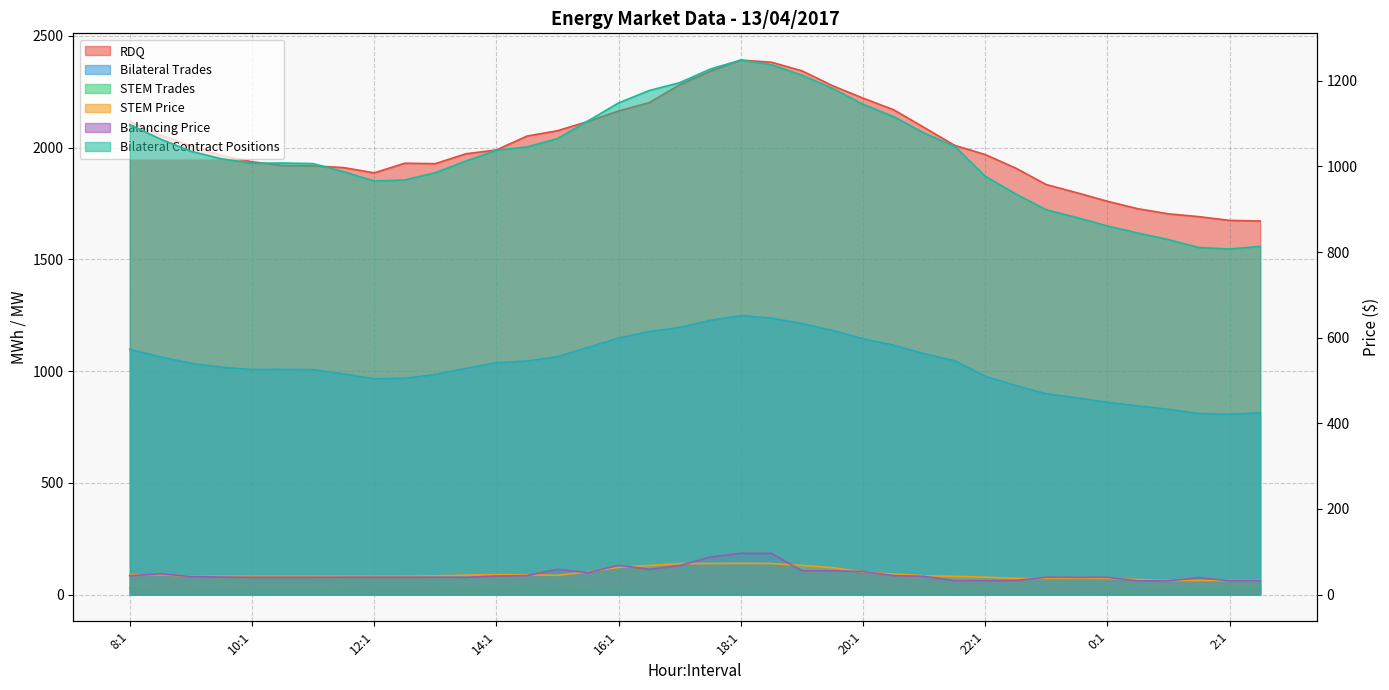

Is the value of Balancing Price at 23:1 greater than the value of Bilateral Contract Positions at 9:1?

No